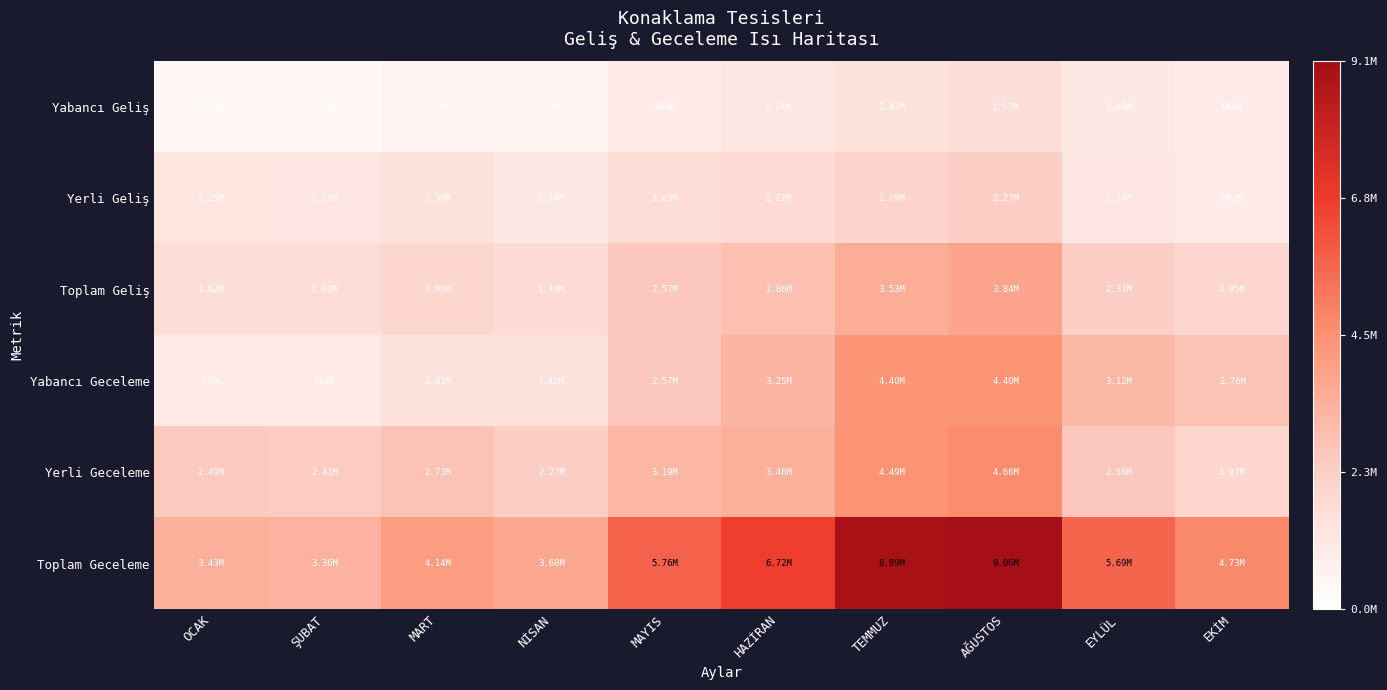

Reading left to right, extract all data points from this chart.

Yabancı Geliş: OCAK=0.0	ŞUBAT=0.0	MART=0.1	NİSAN=0.1	MAYIS=0.1	HAZİRAN=0.1	TEMMUZ=0.2	AĞUSTOS=0.2	EYLÜL=0.1	EKİM=0.1
Yerli Geliş: OCAK=0.1	ŞUBAT=0.1	MART=0.2	NİSAN=0.1	MAYIS=0.2	HAZİRAN=0.2	TEMMUZ=0.2	AĞUSTOS=0.3	EYLÜL=0.1	EKİM=0.1
Toplam Geliş: OCAK=0.2	ŞUBAT=0.2	MART=0.2	NİSAN=0.2	MAYIS=0.3	HAZİRAN=0.3	TEMMUZ=0.4	AĞUSTOS=0.4	EYLÜL=0.3	EKİM=0.2
Yabancı Geceleme: OCAK=0.1	ŞUBAT=0.1	MART=0.2	NİSAN=0.2	MAYIS=0.3	HAZİRAN=0.4	TEMMUZ=0.5	AĞUSTOS=0.5	EYLÜL=0.3	EKİM=0.3
Yerli Geceleme: OCAK=0.3	ŞUBAT=0.3	MART=0.3	NİSAN=0.3	MAYIS=0.4	HAZİRAN=0.4	TEMMUZ=0.5	AĞUSTOS=0.5	EYLÜL=0.3	EKİM=0.2
Toplam Geceleme: OCAK=0.4	ŞUBAT=0.4	MART=0.5	NİSAN=0.4	MAYIS=0.6	HAZİRAN=0.7	TEMMUZ=1.0	AĞUSTOS=1.0	EYLÜL=0.6	EKİM=0.5